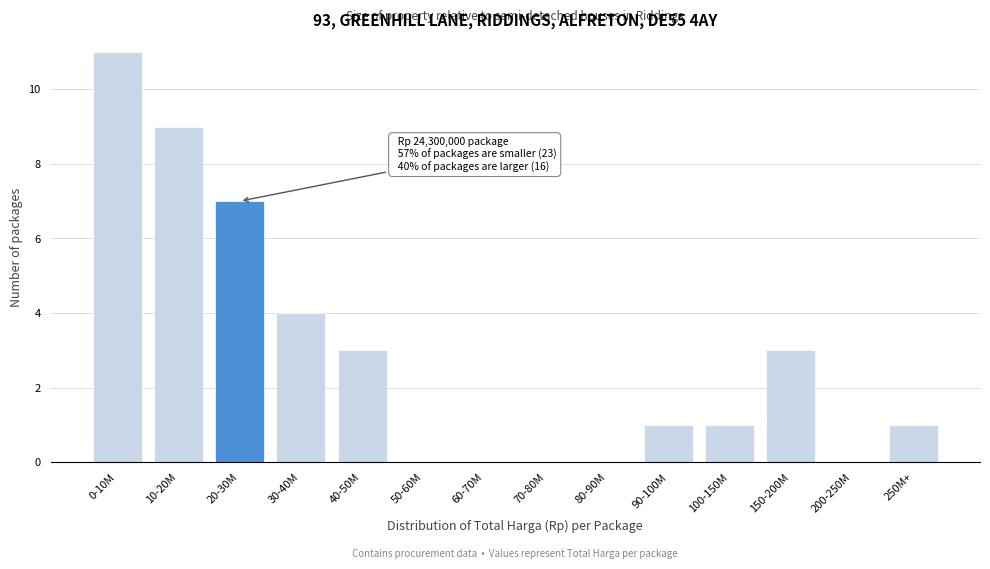

Reading left to right, list all the values displayed in this chart.

0-10M=11	10-20M=9	20-30M=7	30-40M=4	40-50M=3	50-60M=0	60-70M=0	70-80M=0	80-90M=0	90-100M=1	100-150M=1	150-200M=3	200-250M=0	250M+=1